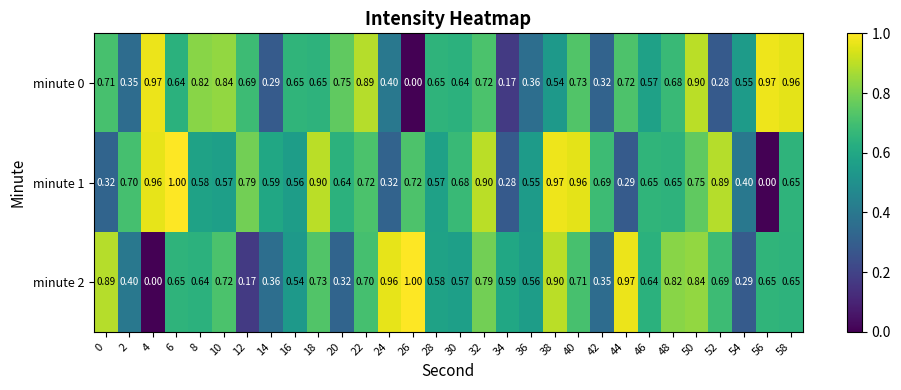

Is the value of minute 0 at 20 greater than the value of minute 2 at 28?

Yes